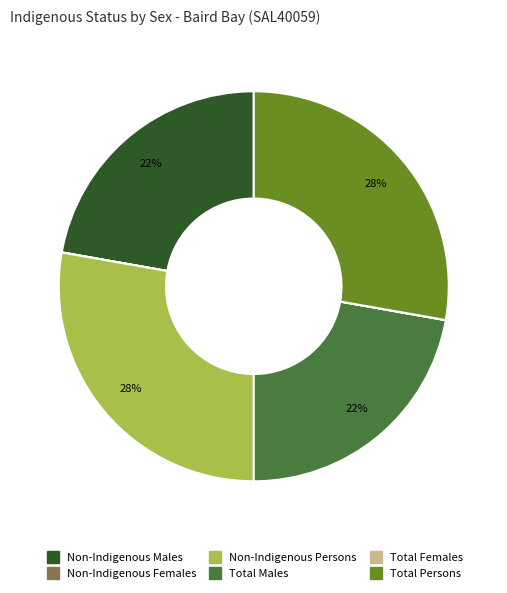

To the nearest percent, what is the average slice percentage?

17%